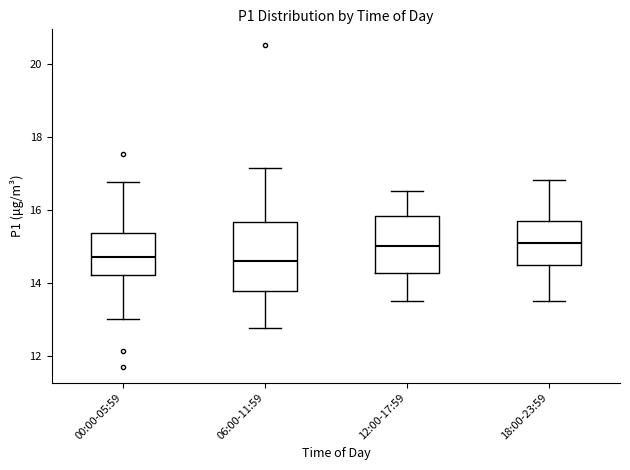

Which box is the tallest, from its lower edge to its upper edge?

06:00-11:59